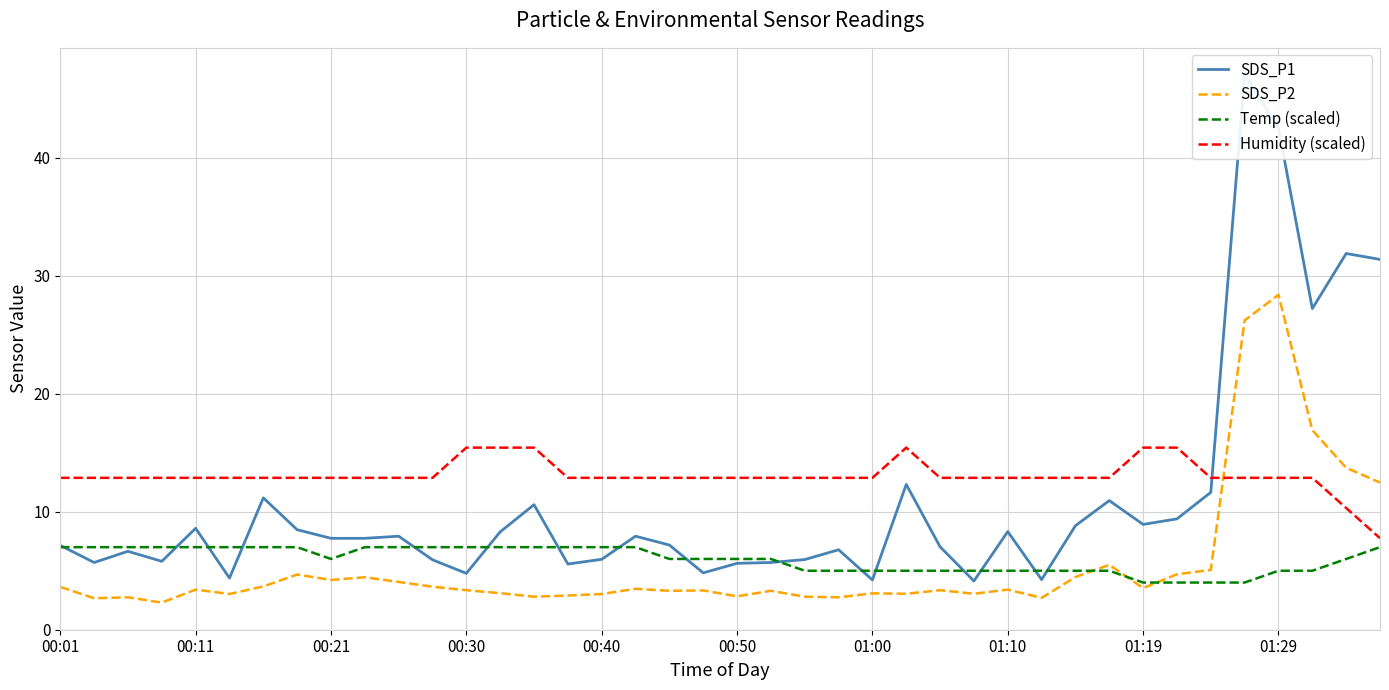

Rank the series by their maximum value, from highest to lowest.

SDS_P1, SDS_P2, Humidity (scaled), Temp (scaled)